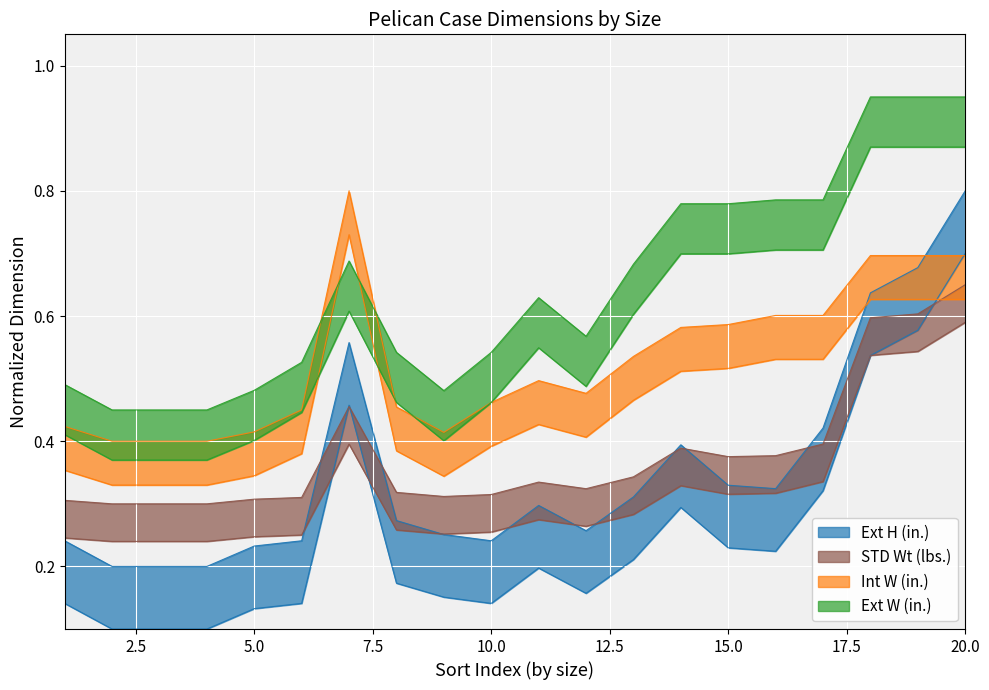

What are all the series names shown in the legend?

Ext W (in.), Int W (in.), Ext H (in.), STD Wt (lbs.)